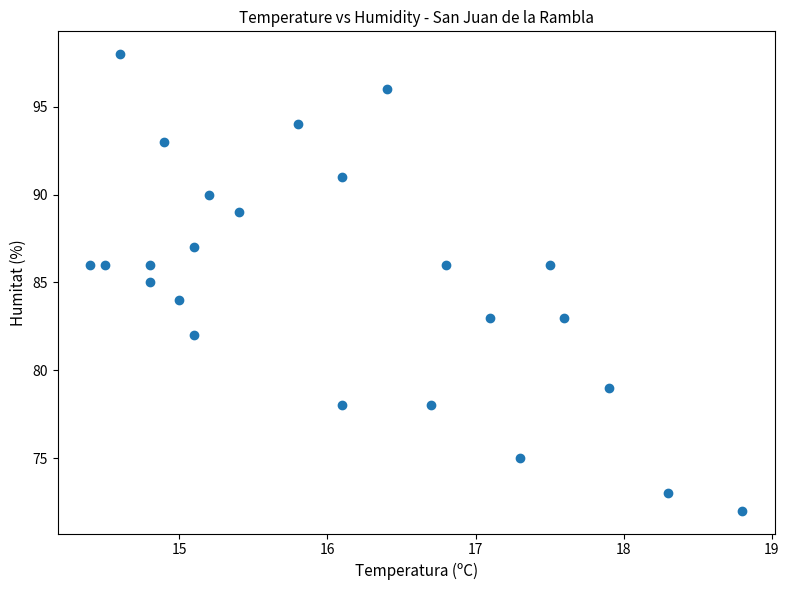

What is the range of Y values (max minus min)?

26